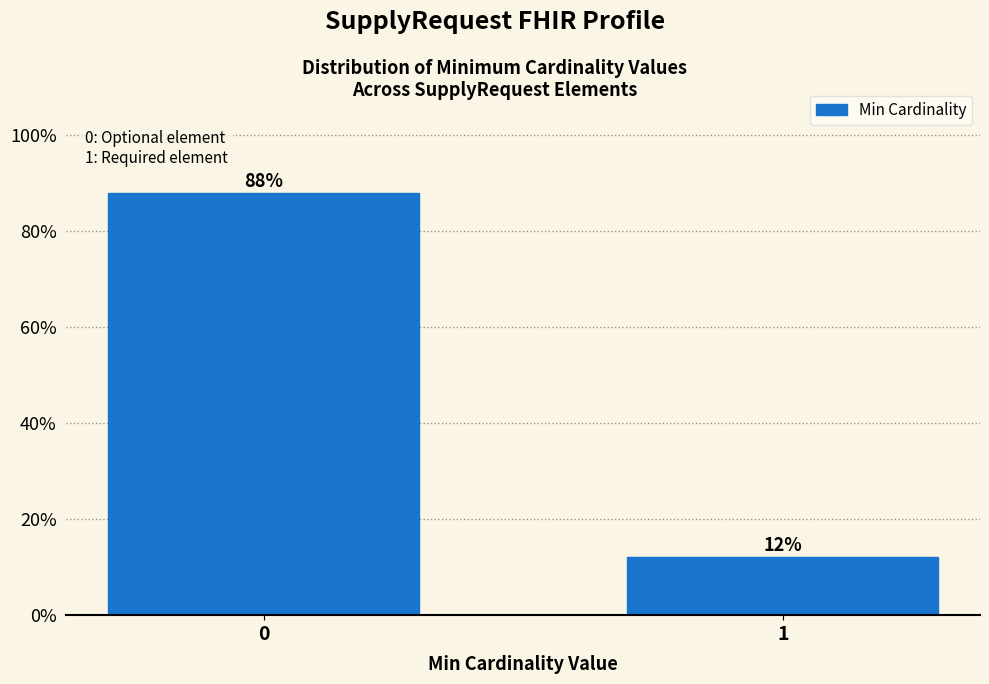

The chart shows a value of 16.5 at 1. True or false?

False